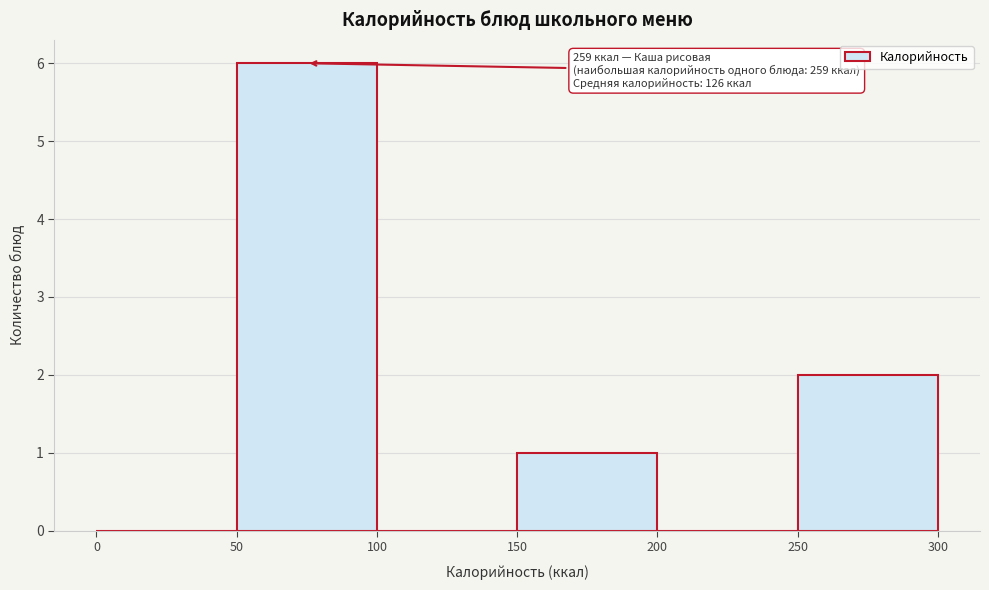

Which range on the x-axis has the tallest bar?

50 to 100